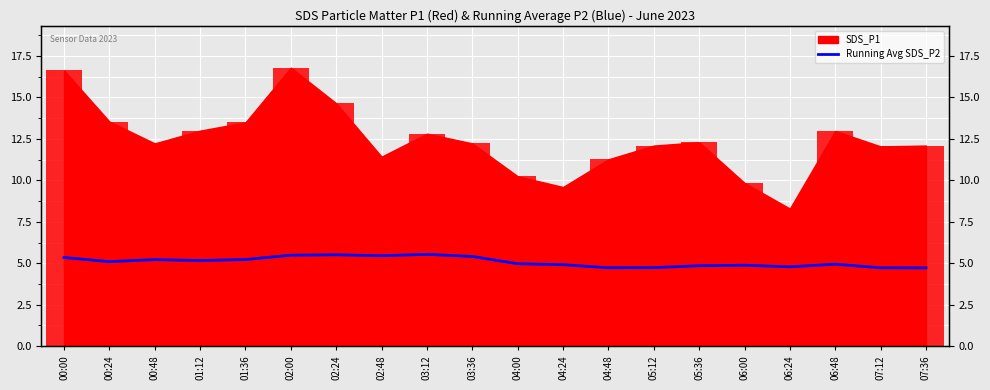

Count the number of categories in the chart.

20